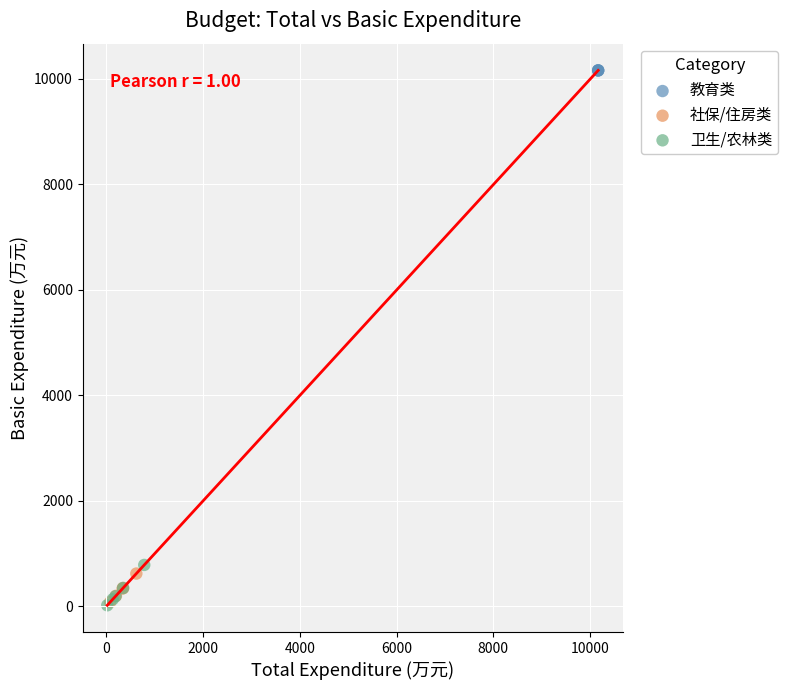

What are all the series names shown in the legend?

教育类, 社保/住房类, 卫生/农林类